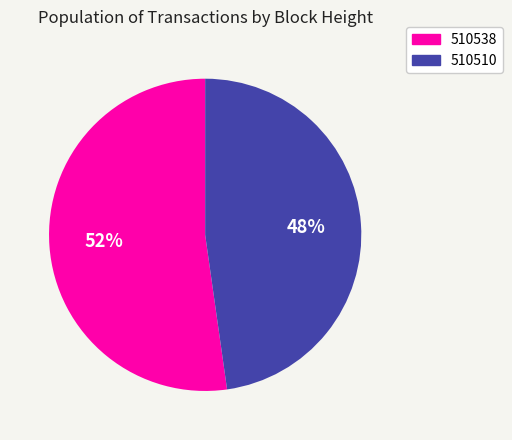

What is the ratio of the value at 510510 to the value at 510538?

0.9